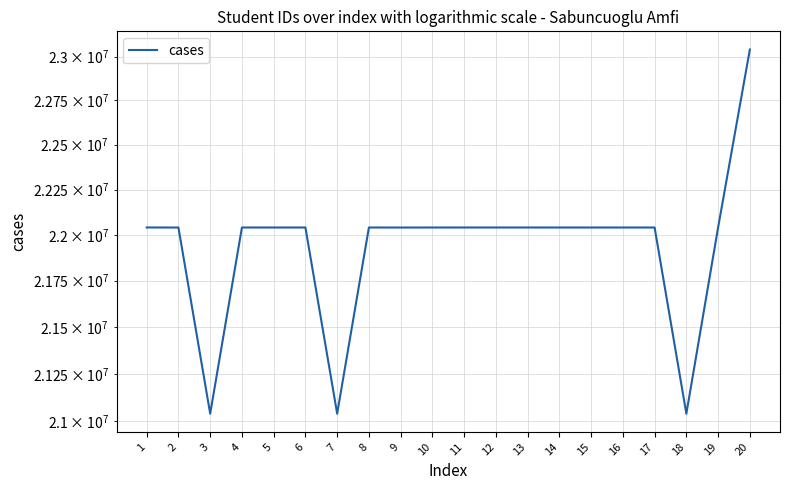

What is the difference between the maximum and minimum values?

2000324